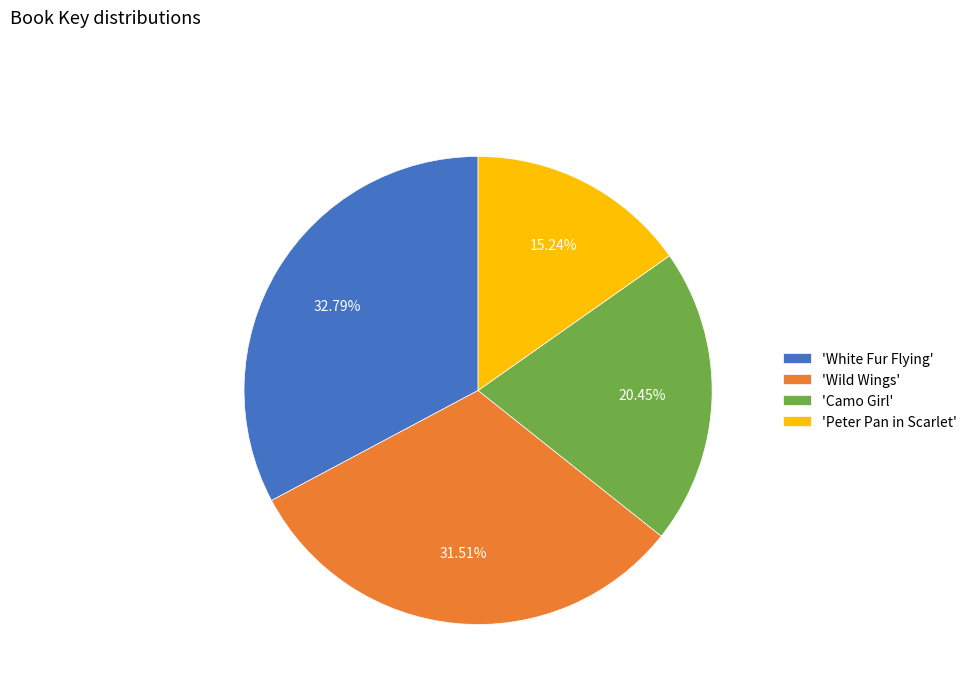

Is the sum of 'Peter Pan in Scarlet' and 'White Fur Flying' greater than half?

No